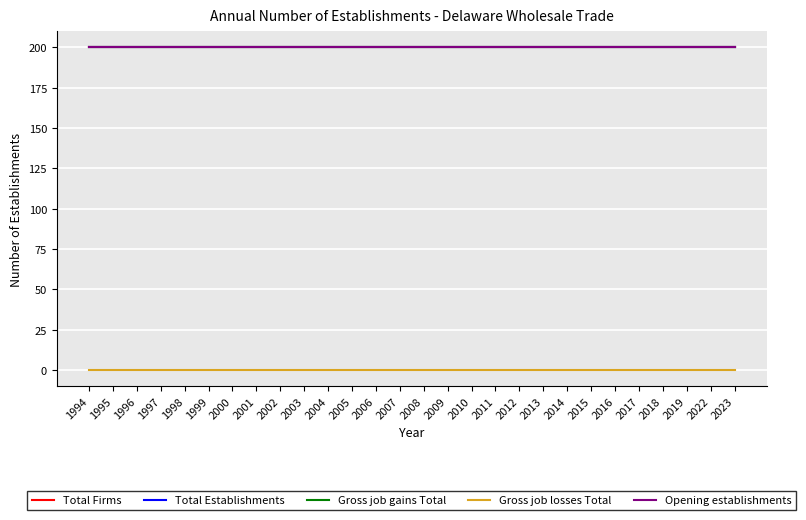

Does the chart have visible grid lines?

Yes